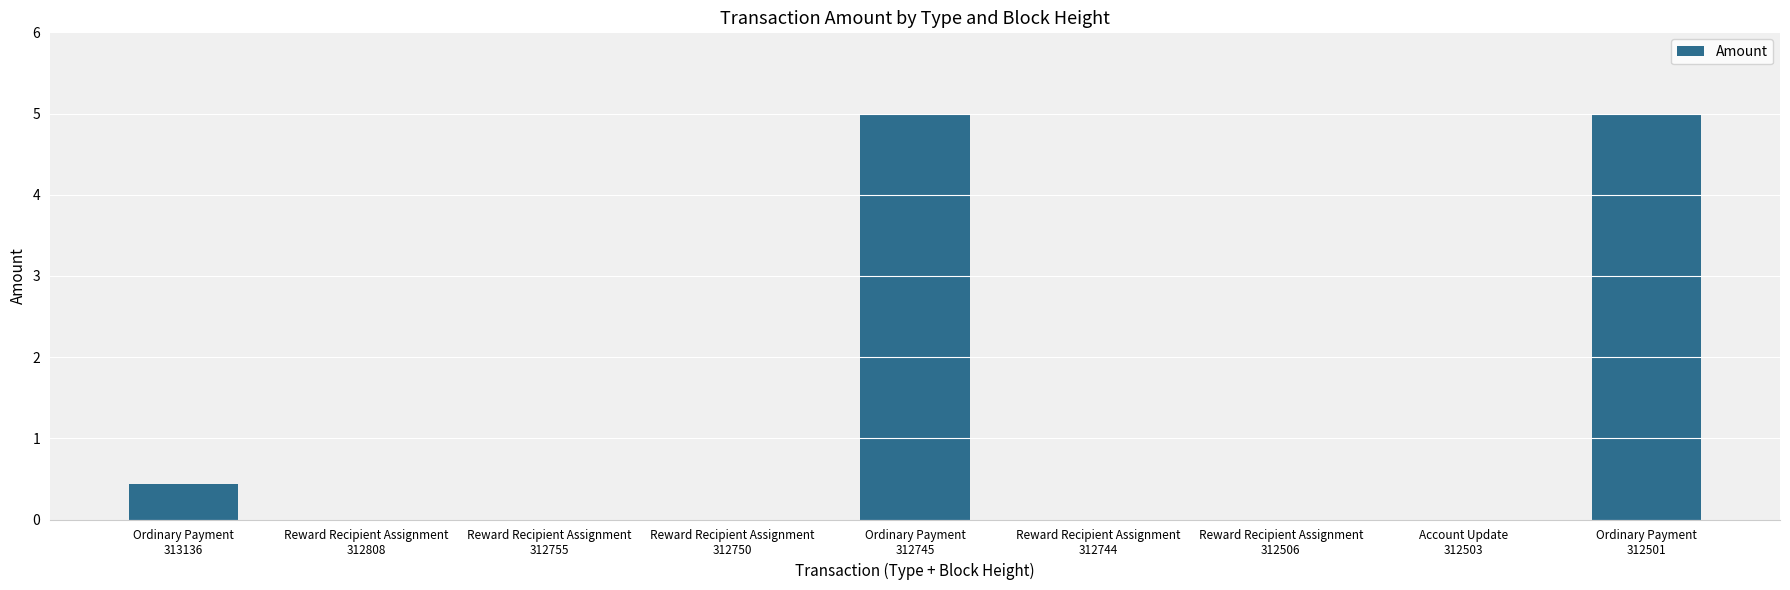

What is the greatest value displayed?

5.0